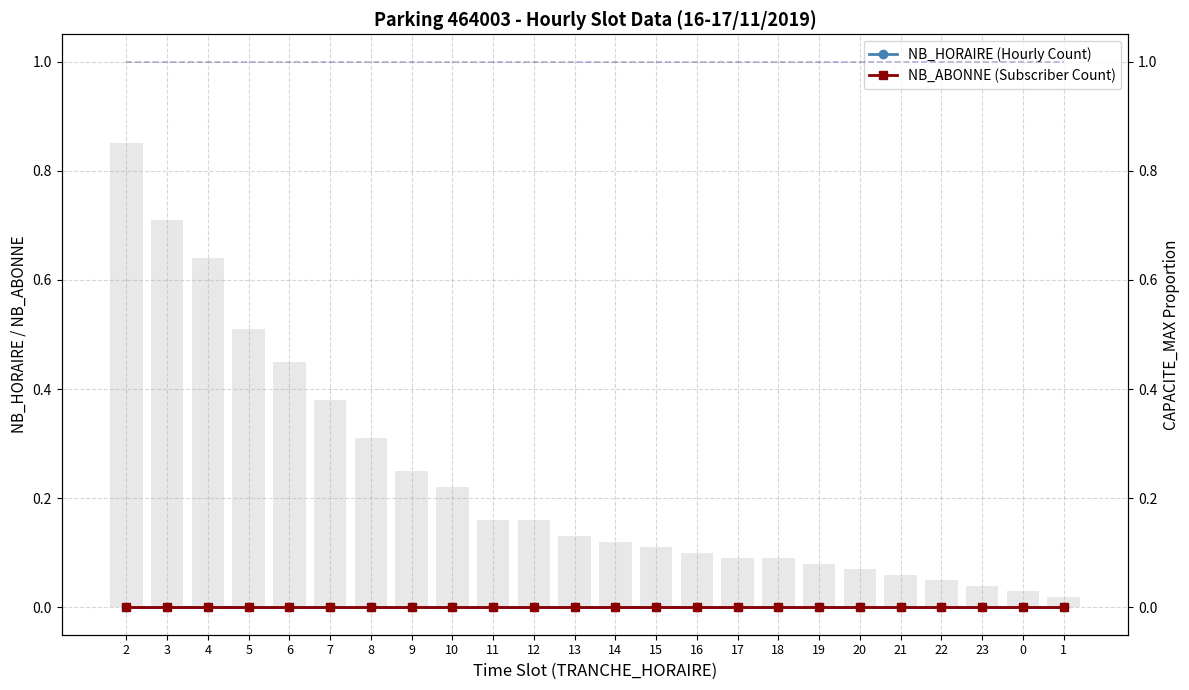

Count the number of data series in this chart.

3